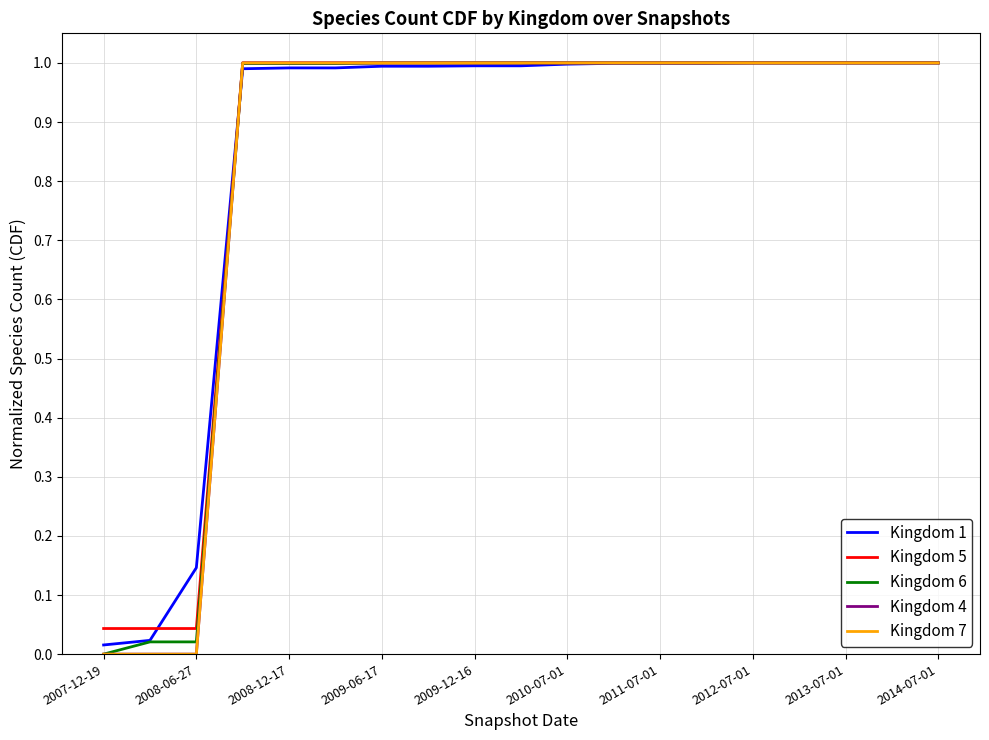

Does the chart display data point markers on the line(s)?

No